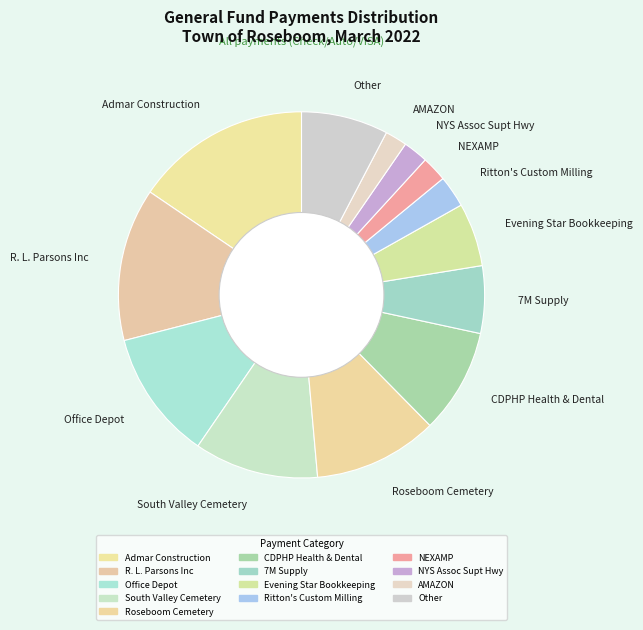

Approximately how many times larger is the value at South Valley Cemetery compared to Roseboom Cemetery?

1.0